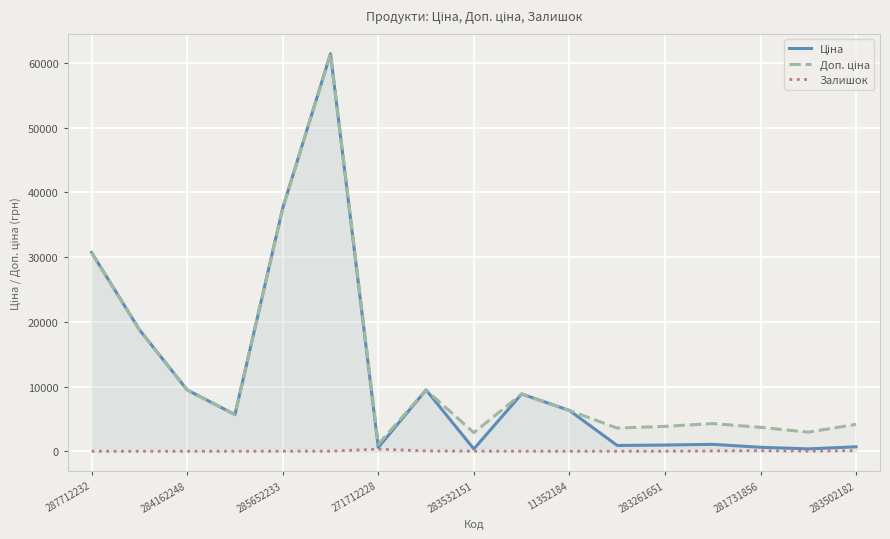

Reading right to left, transcribe all the data shown in this chart.

Ціна: 694.3	369.5	617.0	1069.8	963.5	895.9	6308.8	8856.7	359.9	9480.1	589.9	61434.3	37593.6	5673.8	9480.1	18796.8	30717.1
Доп. ціна: 4165.6	2955.8	3701.9	4279.1	3854.0	3583.6	6308.8	8856.7	2878.8	9480.1	1081.7	61434.3	37593.6	5673.8	9480.1	18796.8	30717.1
Залишок: 106.0	15.0	94.0	54.0	9.0	7.0	3.0	11.0	15.0	56.0	328.0	16.0	13.0	4.0	0.0	0.0	0.0